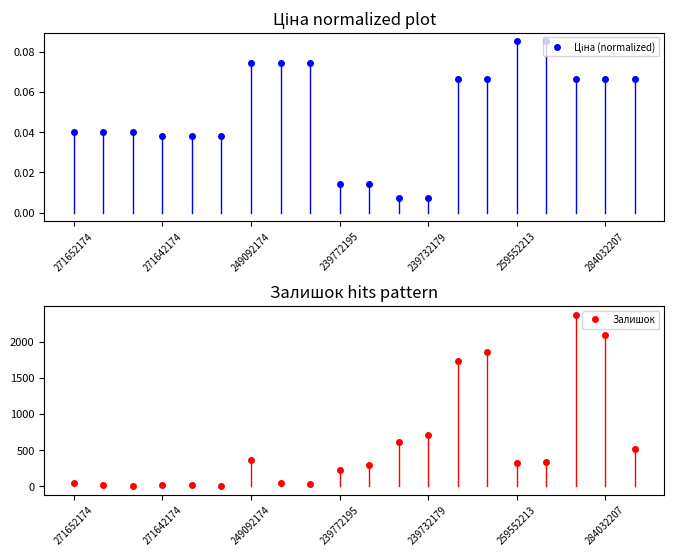

How many lines are shown in the chart?

2